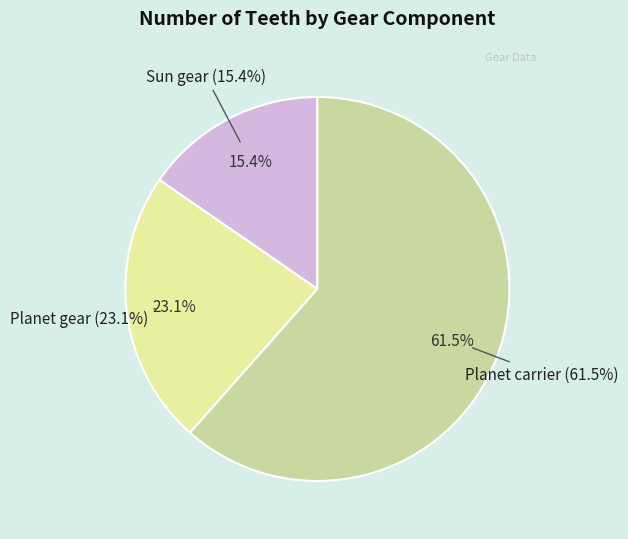

Which category accounts for the majority?

Planet carrier